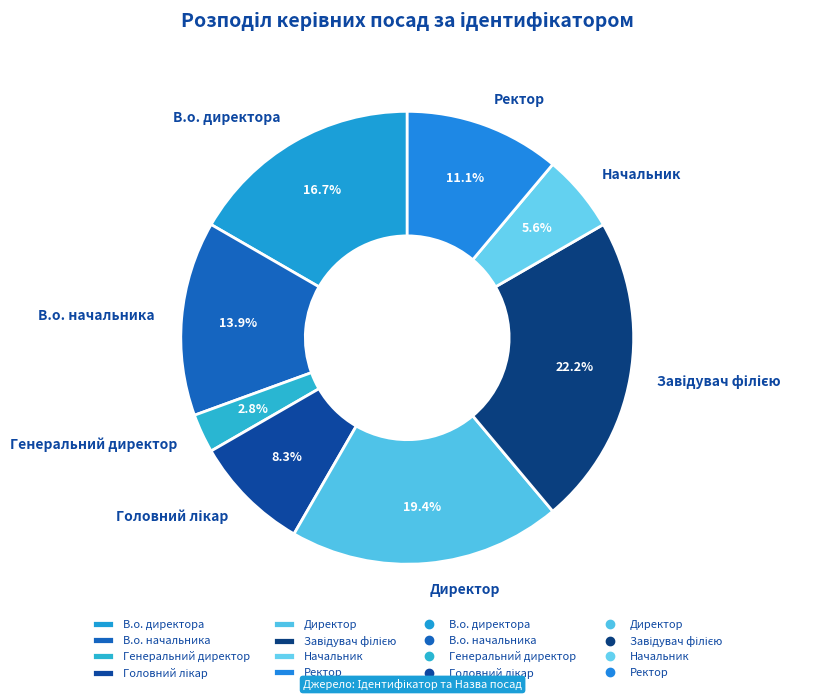

Approximately how many times larger is the value at Ректор compared to В.о. директора?

0.7